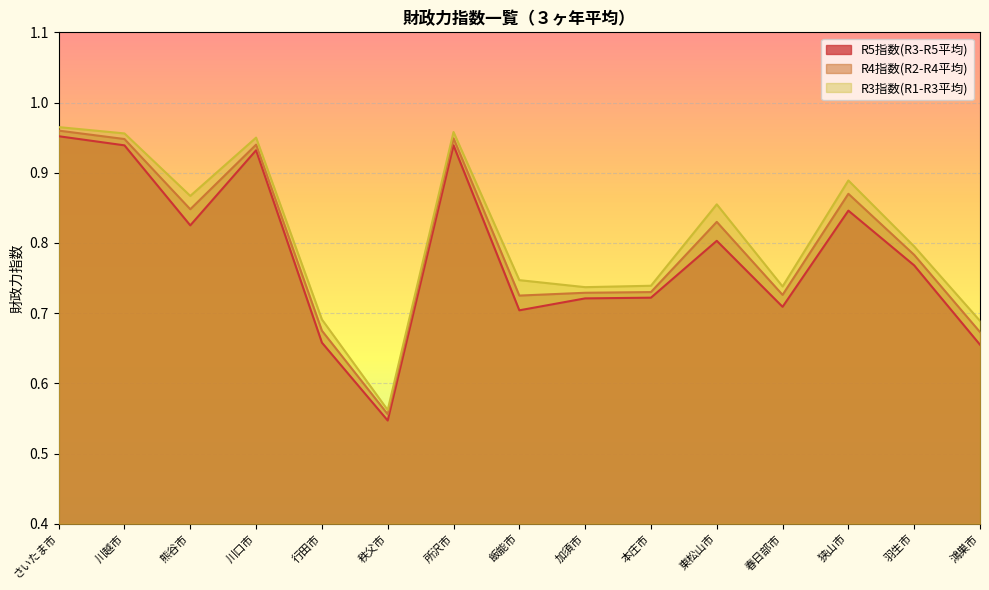

What position from the left is 所沢市?

7